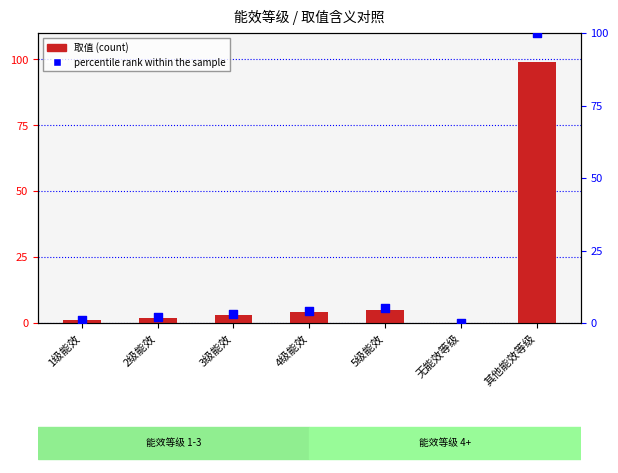

Which series reaches the maximum Y coordinate?

percentile rank within the sample